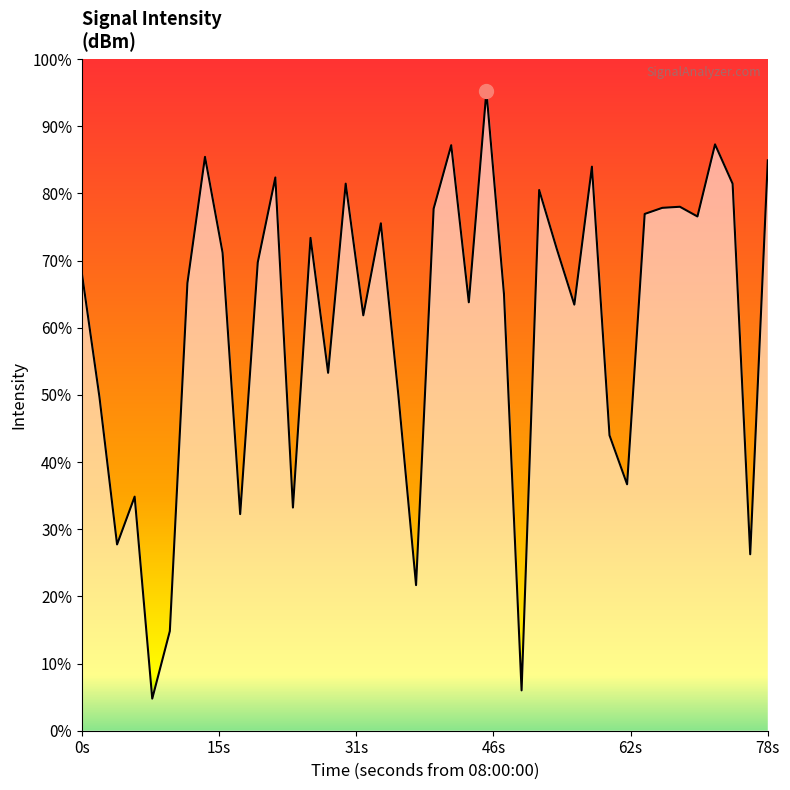

Does the chart display data point markers on the line(s)?

No